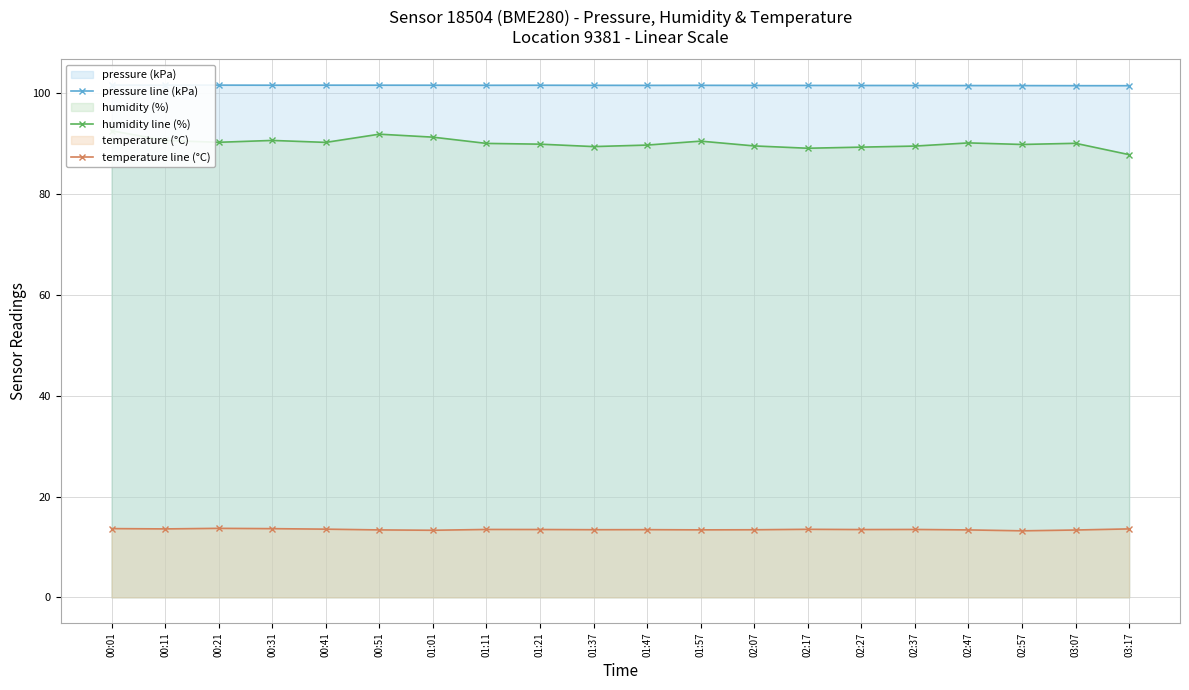

Rank the series at 00:51 from lowest to highest value.

temperature line (°C), humidity line (%), pressure line (kPa)